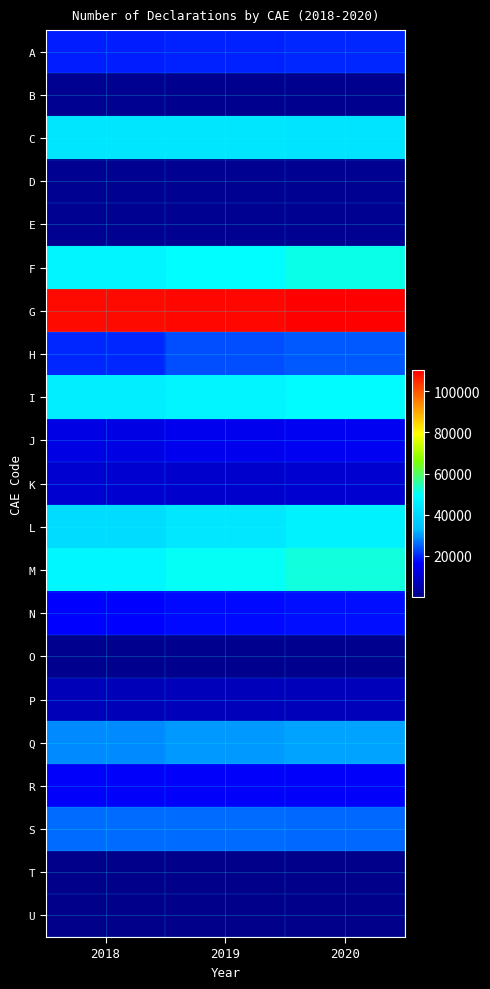

Between 2018 and 2019, which series saw the biggest shift?

H